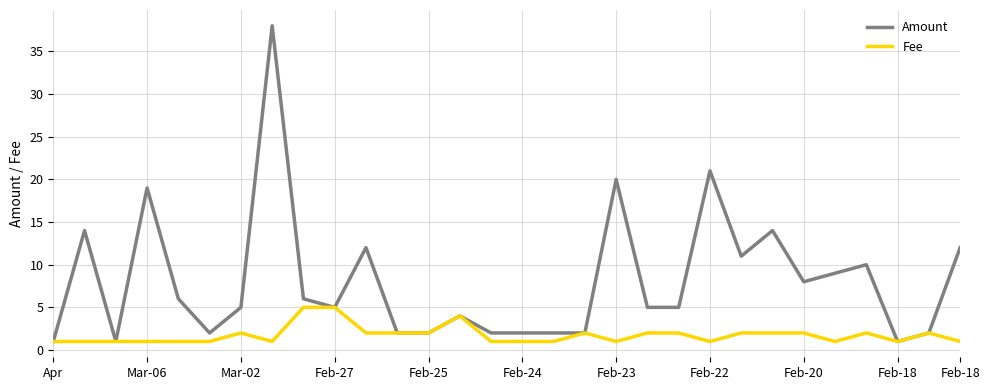

List the series in order of their overall mean, highest first.

Amount, Fee